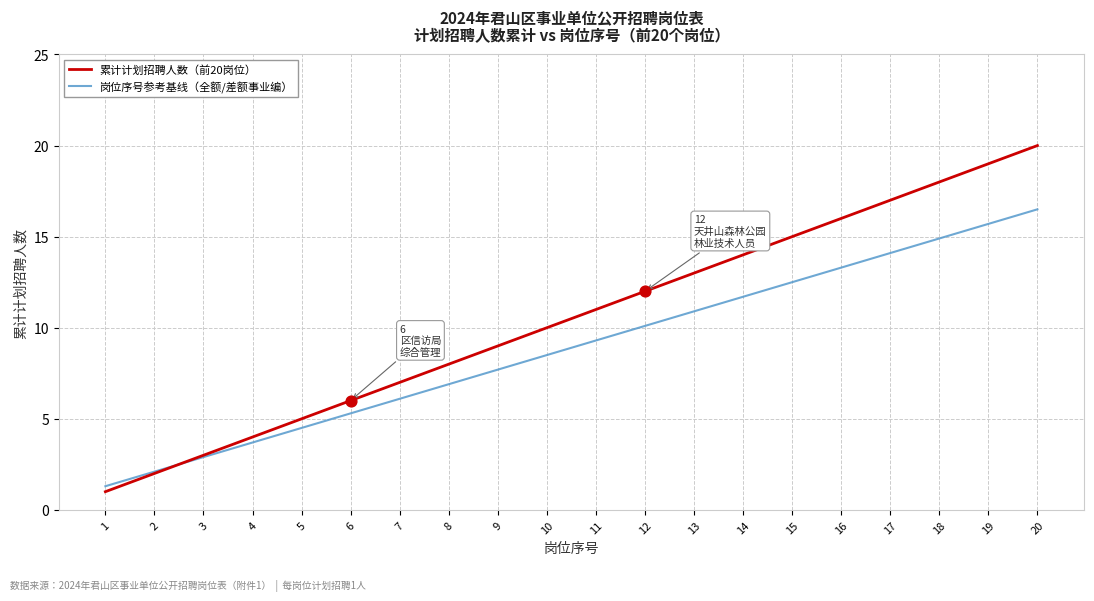

Which series has the largest total across all categories?

累计计划招聘人数（前20岗位）